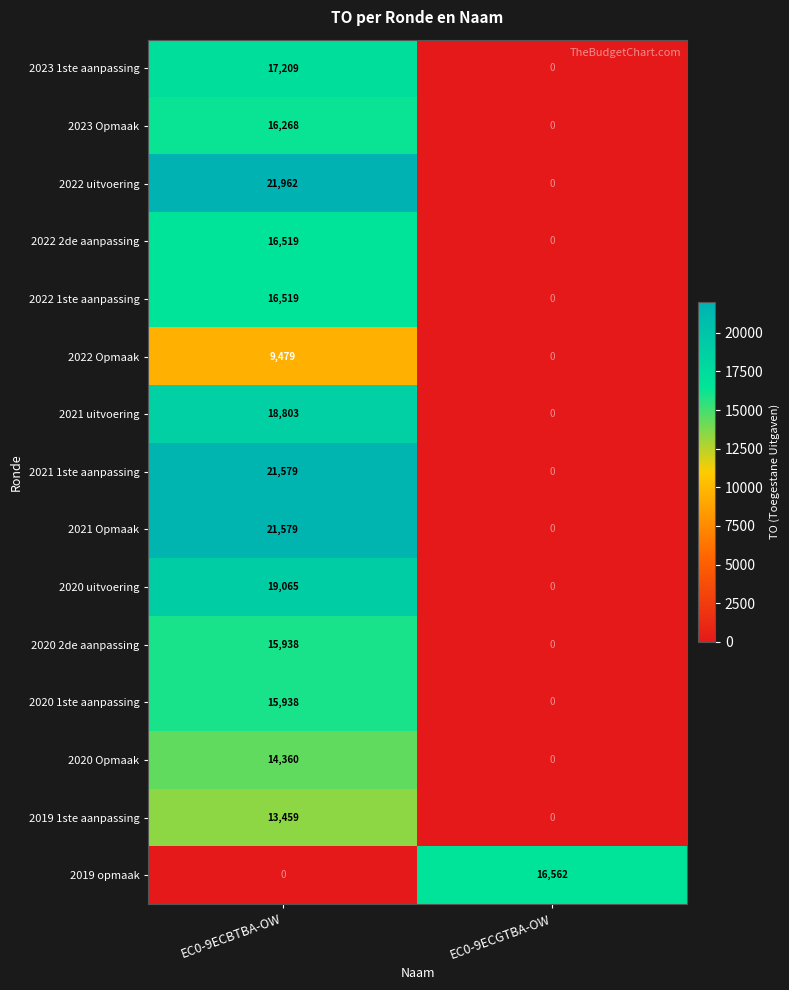

Reading left to right, what are all the values shown in this chart?

2023 1ste aanpassing: 17209	0
2023 Opmaak: 16268	0
2022 uitvoering: 21962	0
2022 2de aanpassing: 16519	0
2022 1ste aanpassing: 16519	0
2022 Opmaak: 9479	0
2021 uitvoering: 18803	0
2021 1ste aanpassing: 21579	0
2021 Opmaak: 21579	0
2020 uitvoering: 19065	0
2020 2de aanpassing: 15938	0
2020 1ste aanpassing: 15938	0
2020 Opmaak: 14360	0
2019 1ste aanpassing: 13459	0
2019 opmaak: 0	16562